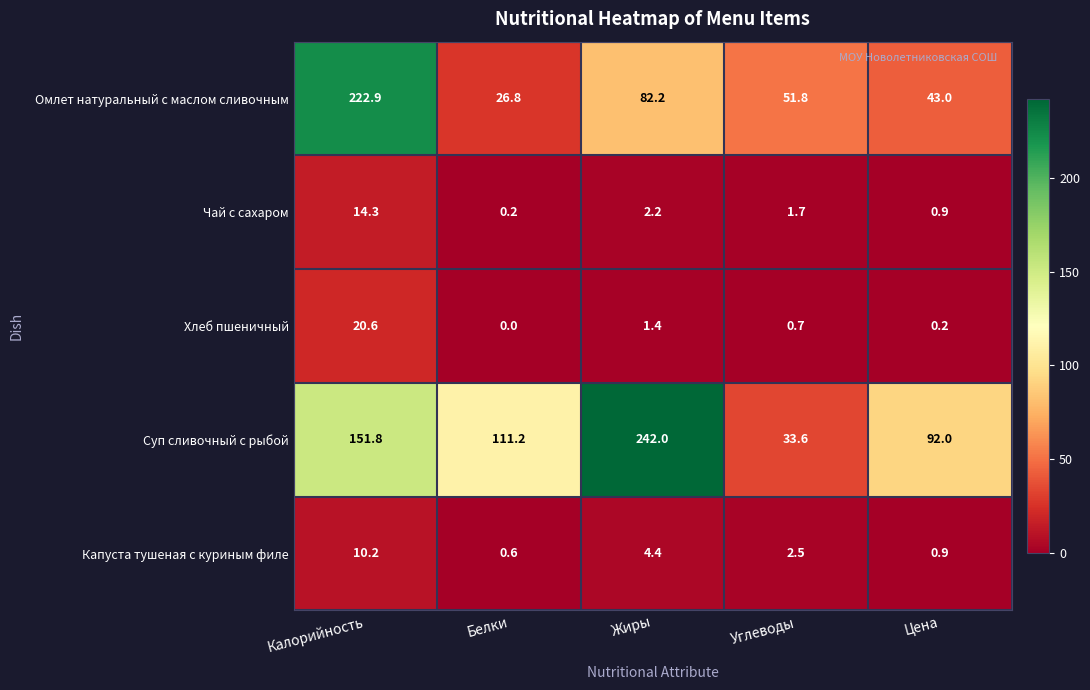

What is the average value of the Омлет натуральный с маслом сливочным series?

85.3